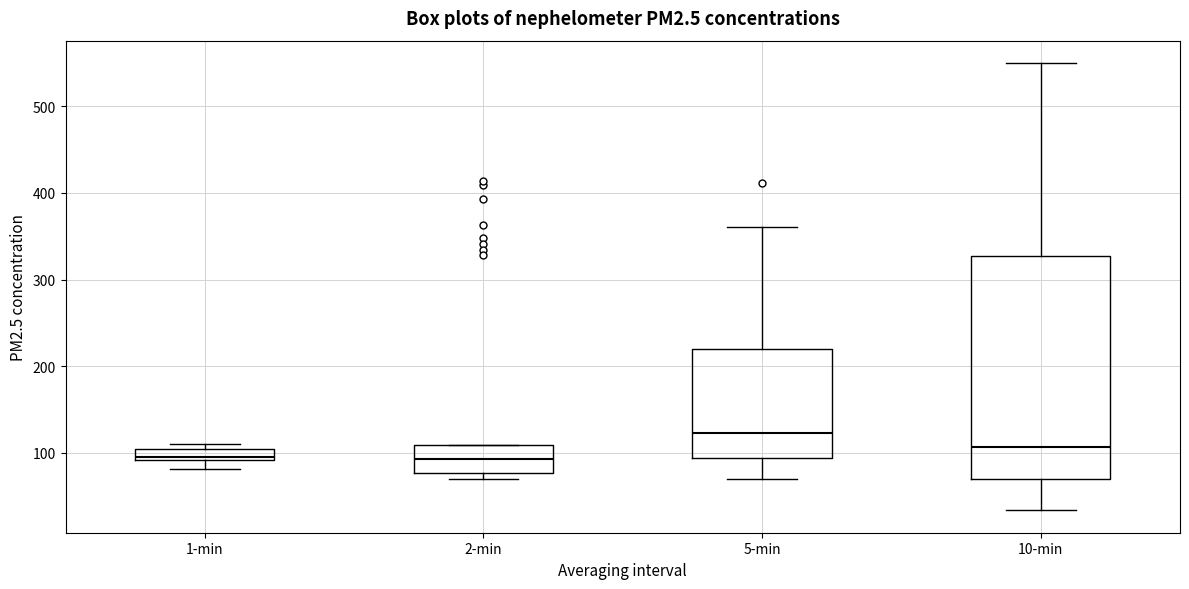

Comparing the boxes themselves (not the whiskers), which one is the tallest?

10-min